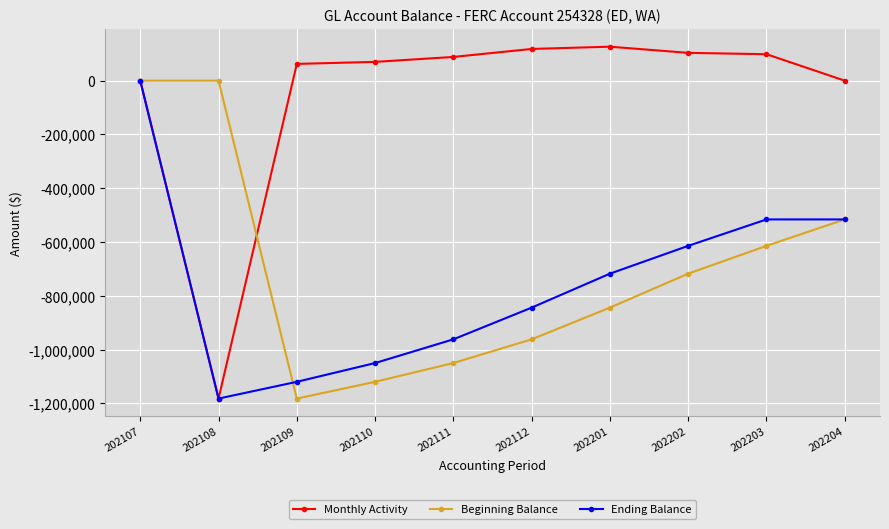

Which category has the lowest value in the Ending Balance series?

202108